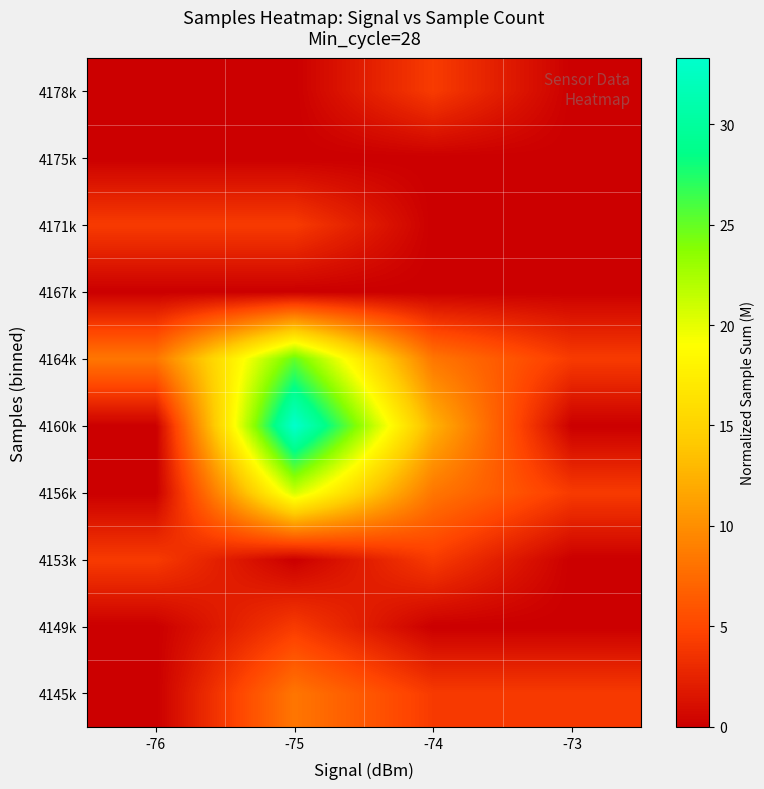

Reading right to left, what are all the values shown in this chart?

4145k: -73=4.1	-74=4.1	-75=8.3	-76=0.0
4149k: -73=0.0	-74=0.0	-75=4.1	-76=0.0
4153k: -73=0.0	-74=4.2	-75=0.0	-76=4.2
4156k: -73=4.2	-74=8.3	-75=20.8	-76=0.0
4160k: -73=0.0	-74=12.5	-75=33.3	-76=0.0
4164k: -73=4.2	-74=8.3	-75=25.0	-76=8.3
4167k: -73=0.0	-74=0.0	-75=0.0	-76=0.0
4171k: -73=0.0	-74=0.0	-75=4.2	-76=4.2
4175k: -73=0.0	-74=0.0	-75=0.0	-76=0.0
4178k: -73=0.0	-74=4.2	-75=0.0	-76=0.0